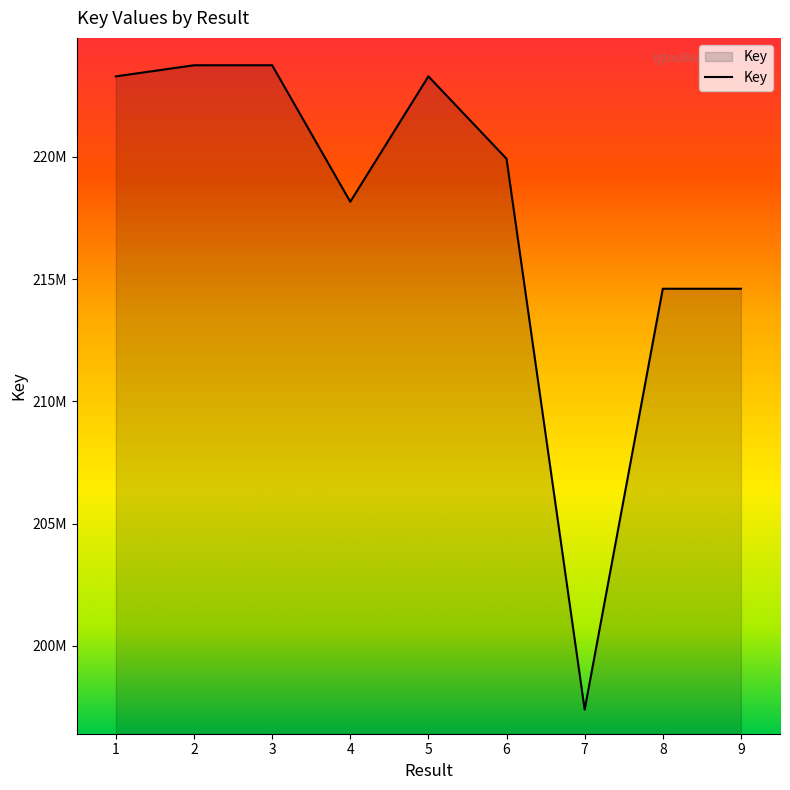

Where does the data first go above 219927345?

1